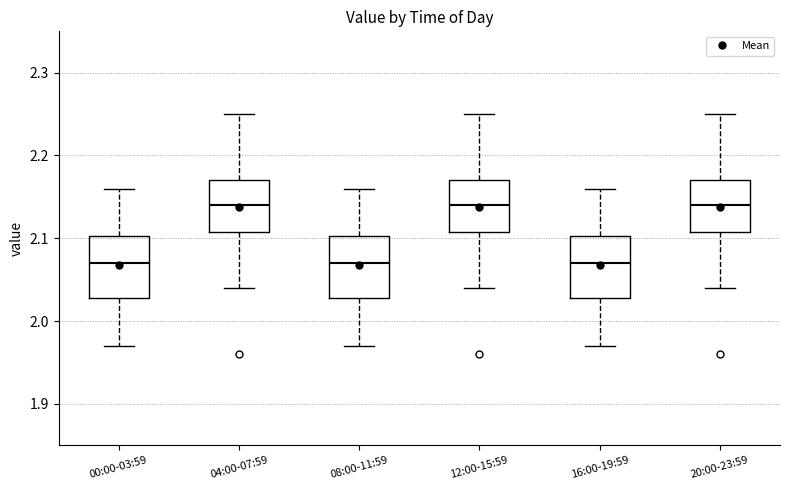

Reading left to right, read every box against the y-axis: the position of its median line, the range the box covers, and the ends of its whiskers. The values are not printed on the chart, so give them approximately, as read against the axis.

00:00-03:59: median 2.07, box 2.03 to 2.10, whiskers 1.97 to 2.16
04:00-07:59: median 2.14, box 2.11 to 2.17, whiskers 2.04 to 2.25
08:00-11:59: median 2.07, box 2.03 to 2.10, whiskers 1.97 to 2.16
12:00-15:59: median 2.14, box 2.11 to 2.17, whiskers 2.04 to 2.25
16:00-19:59: median 2.07, box 2.03 to 2.10, whiskers 1.97 to 2.16
20:00-23:59: median 2.14, box 2.11 to 2.17, whiskers 2.04 to 2.25